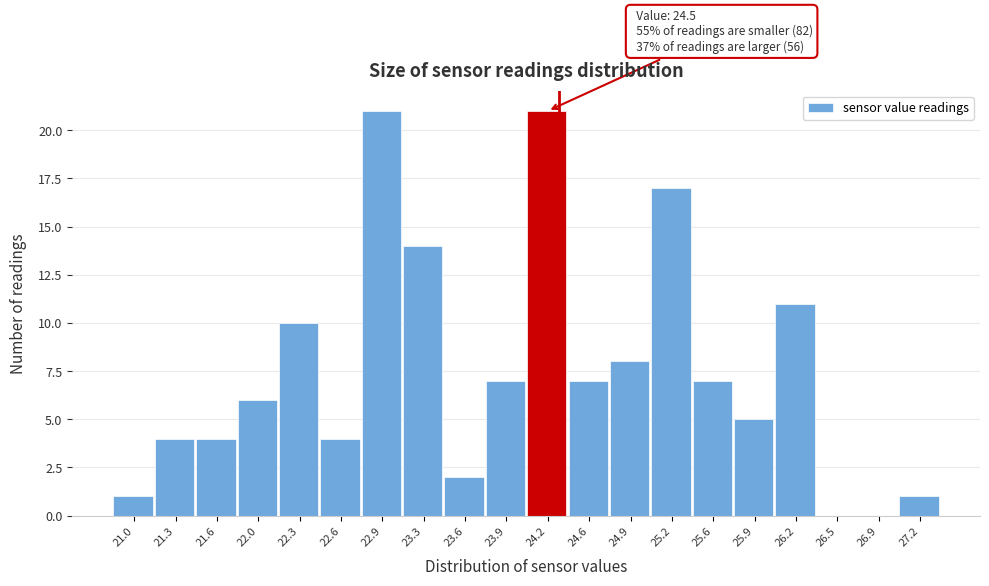

Reading left to right, extract all data points from this chart.

21.0=1	21.3=4	21.6=4	22.0=6	22.3=10	22.6=4	22.9=21	23.3=14	23.6=2	23.9=7	24.2=21	24.6=7	24.9=8	25.2=17	25.6=7	25.9=5	26.2=11	26.5=0	26.9=0	27.2=1